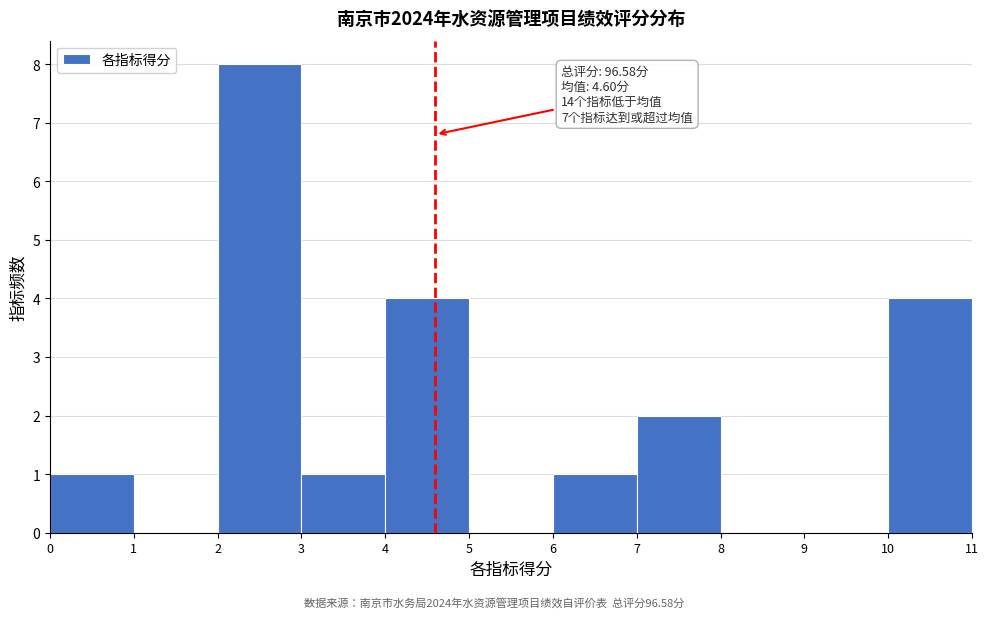

Which range on the x-axis has the tallest bar?

2 to 3